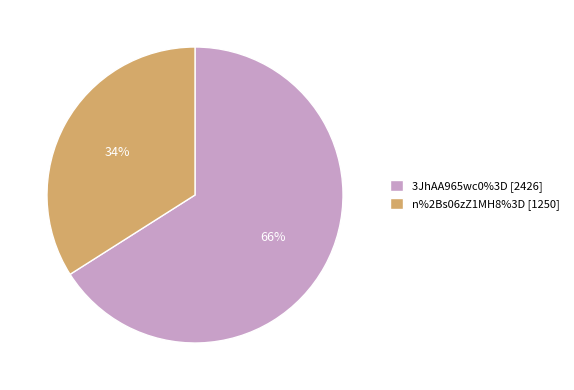

To the nearest percent, what is the difference between the 3JhAA965wc0%3D and n%2Bs06zZ1MH8%3D slice percentages?

32%